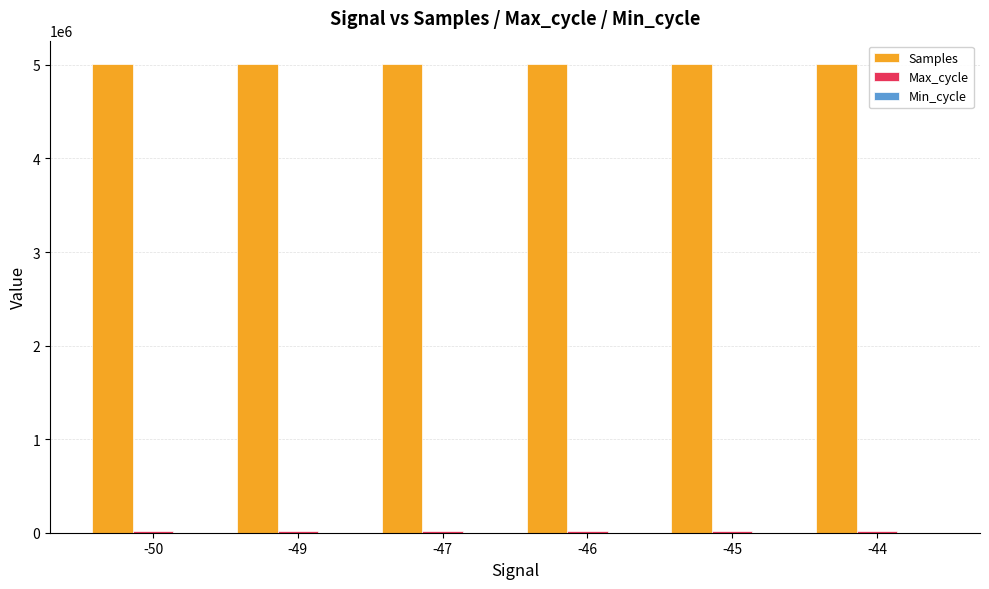

Which series has the largest total across all categories?

Samples